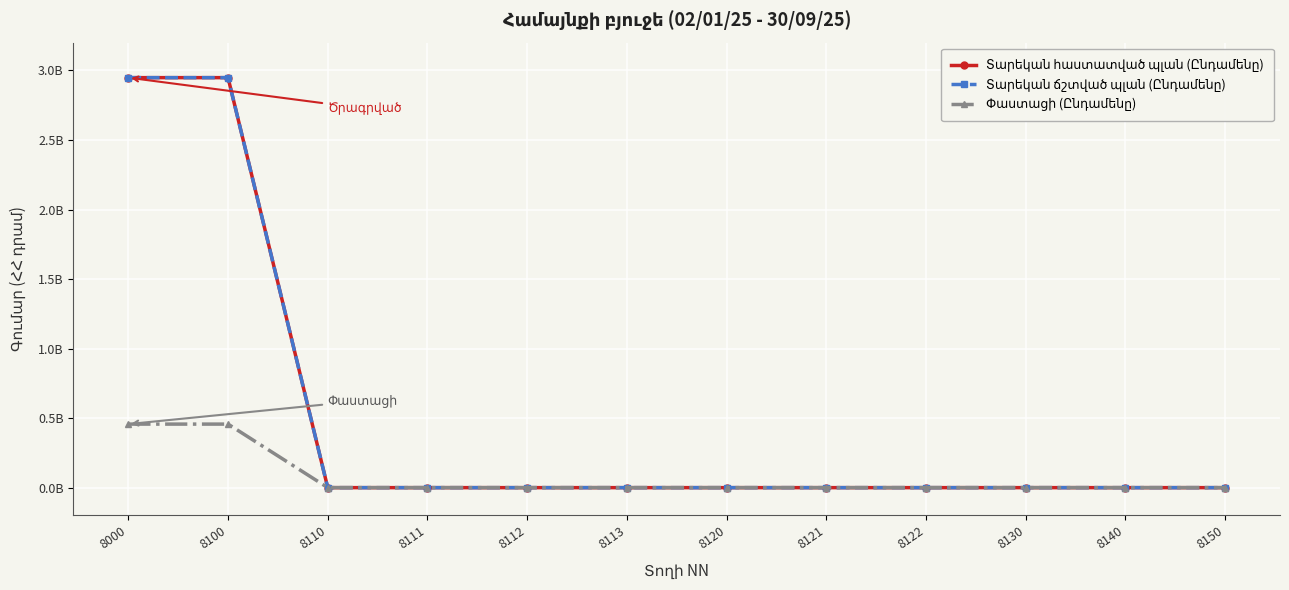

Reading right to left, what are all the values shown in this chart?

Տարեկան հաստատված պլան (Ընդամենը): 0.0	0.0	0.0	0.0	0.0	0.0	0.0	0.0	0.0	0.0	2948154043.5	2948154043.5
Տարեկան ճշտված պլան (Ընդամենը): 0.0	0.0	0.0	0.0	0.0	0.0	0.0	0.0	0.0	0.0	2948154043.5	2948154043.5
Փաստացի (Ընդամենը): 0.0	0.0	0.0	0.0	0.0	0.0	0.0	0.0	0.0	0.0	456909776.6	456909776.6